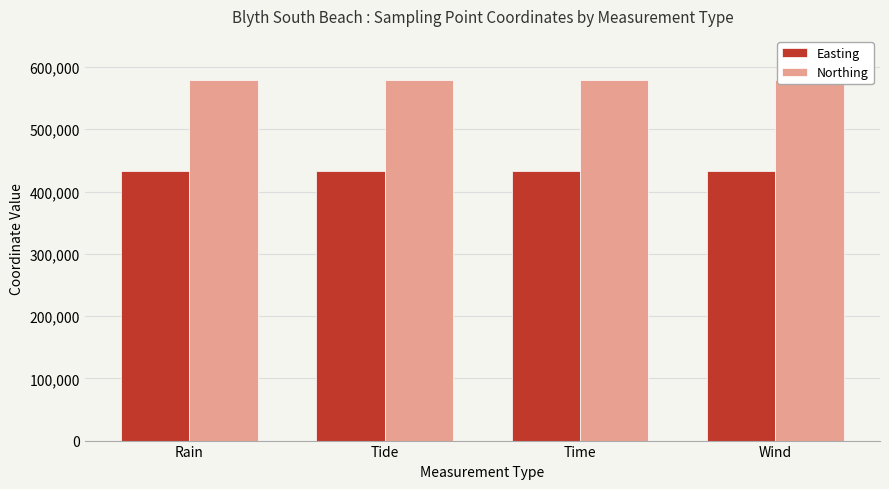

At which label is Easting closest to 432200?

Rain